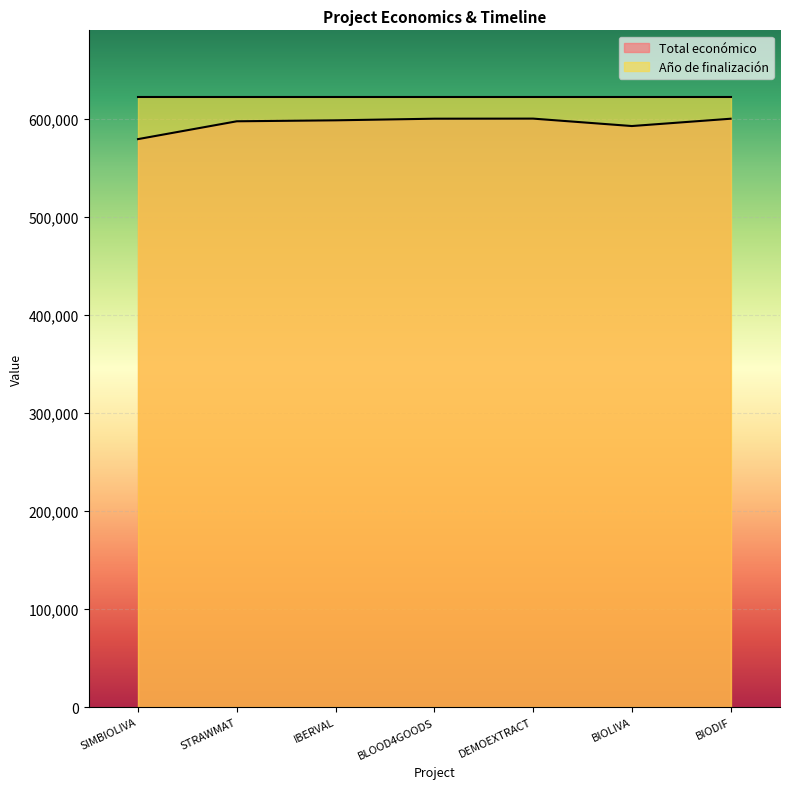

Read the value at DEMOEXTRACT, to the nearest 50.

600050